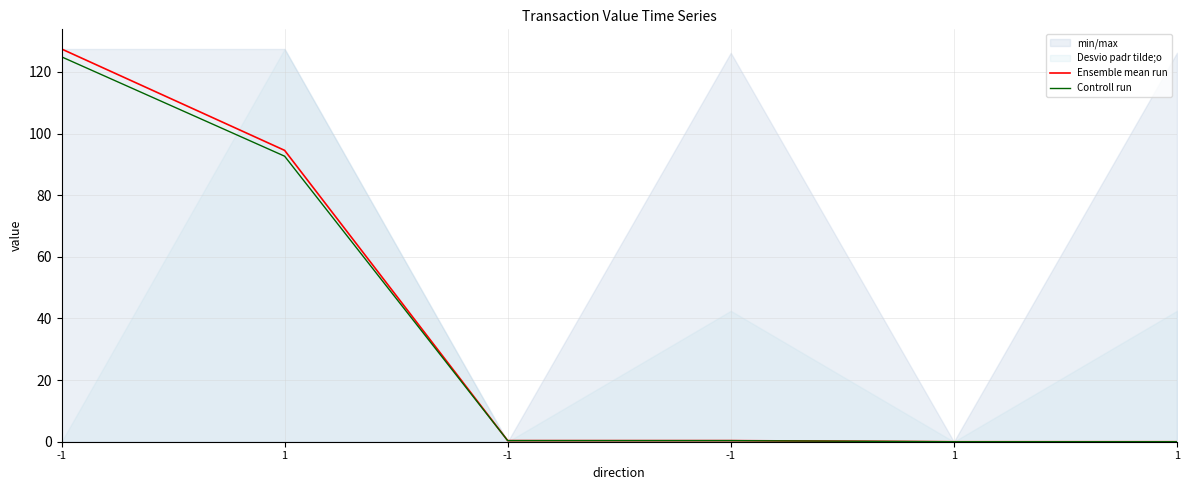

Which label corresponds to the smallest value in the chart?

1